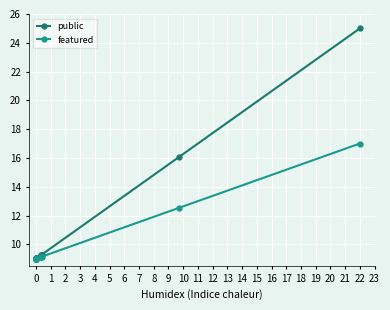

Reading left to right, what are all the values shown in this chart?

public: 9.0	9.0	9.0	9.0	9.0	9.0	9.0	9.3	9.3	9.3	16.1	25.0
featured: 9.0	9.0	9.0	9.0	9.0	9.0	9.0	9.1	9.1	9.1	12.5	17.0